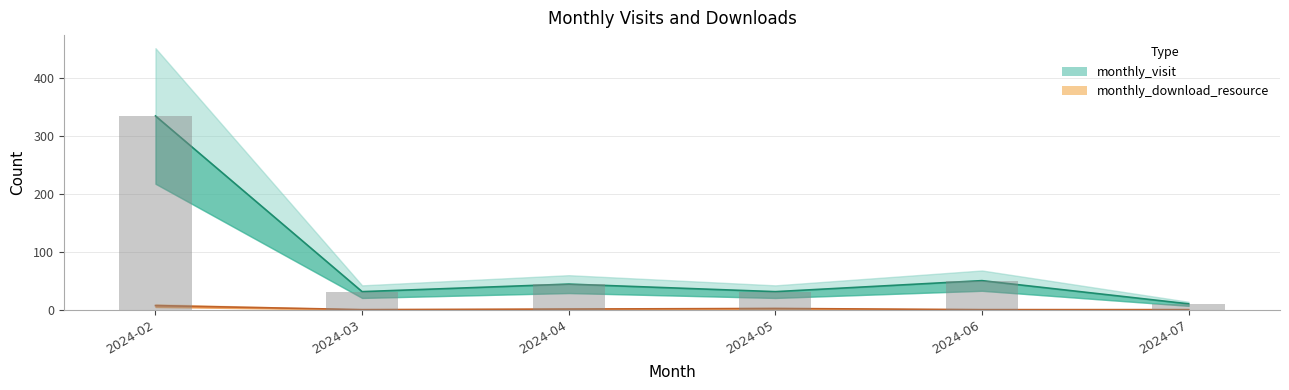

Reading right to left, extract all data points from this chart.

monthly_visit: 10	50	31	44	31	334
monthly_download_resource: 0	0	2	1	0	7